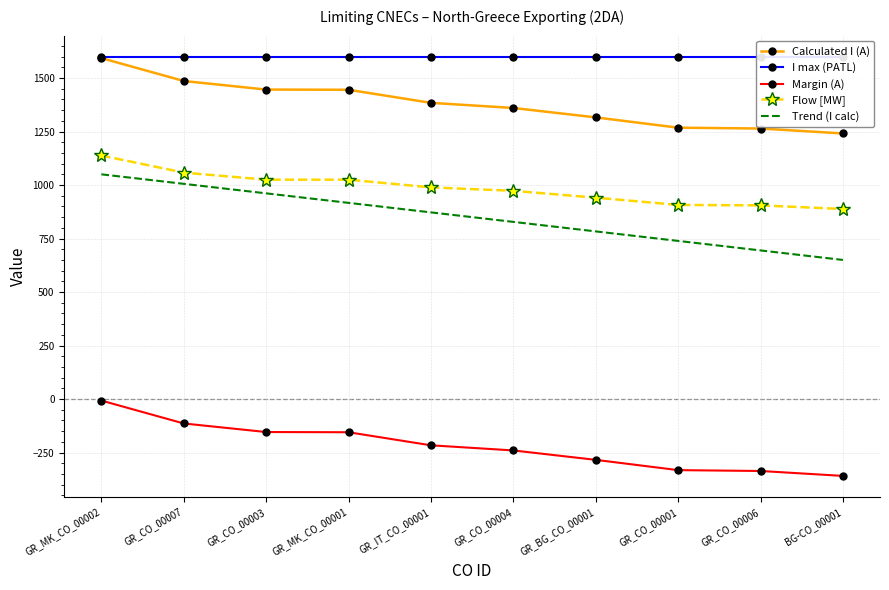

How many distinct data groups are displayed?

5